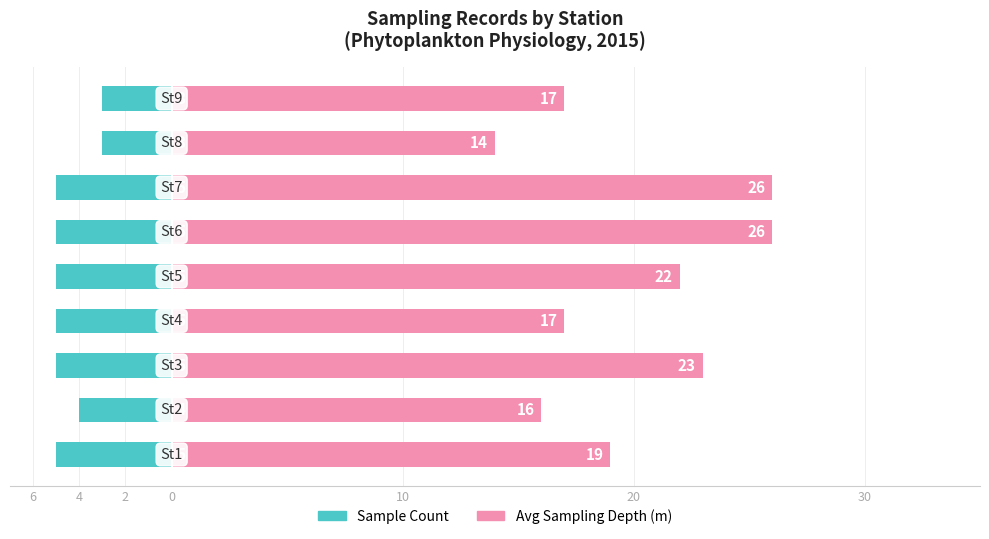

Which has a higher value, 7 or 4?

7